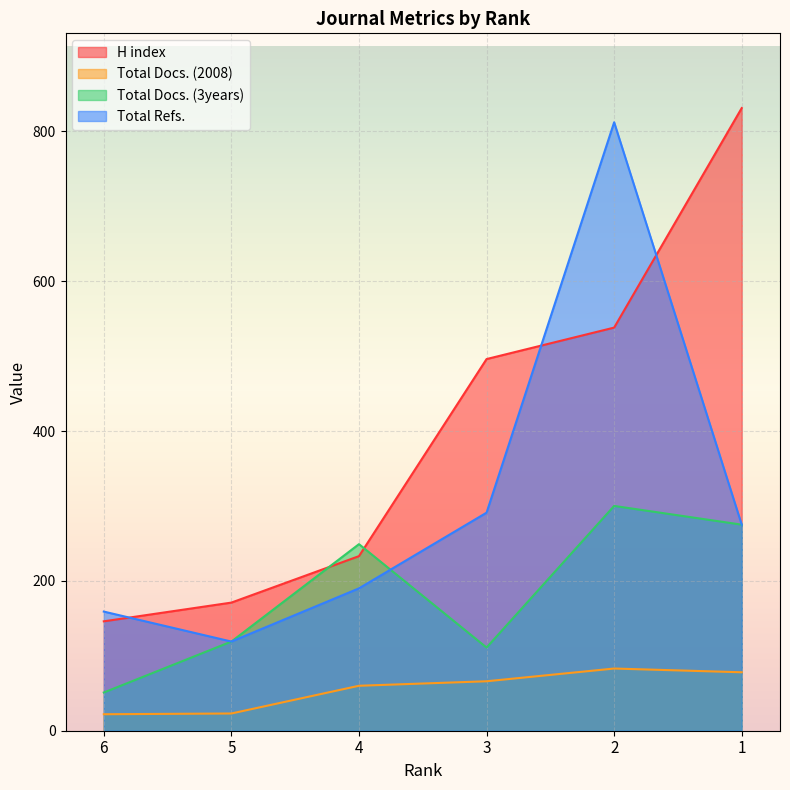

What is the average value of the Total Refs. series?

308